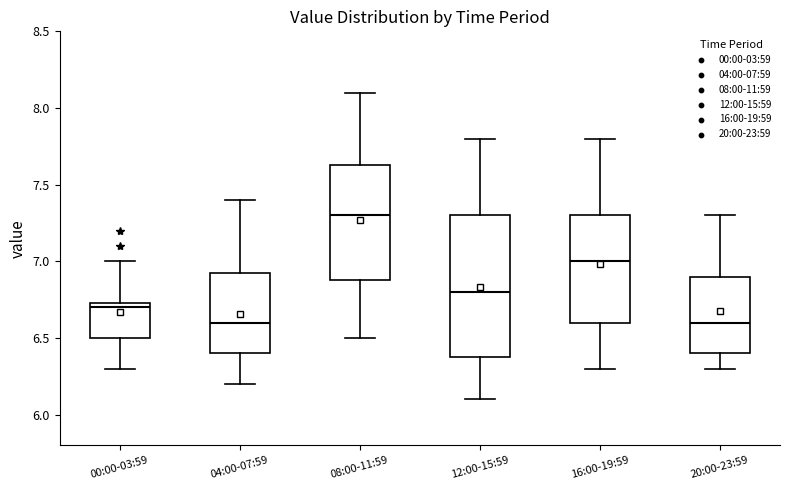

Reading left to right, read every box against the y-axis: the position of its median line, the range the box covers, and the ends of its whiskers. The values are not printed on the chart, so give them approximately, as read against the axis.

00:00-03:59: median 6.70, box 6.50 to 6.75, whiskers 6.30 to 7.00
04:00-07:59: median 6.60, box 6.40 to 6.95, whiskers 6.20 to 7.40
08:00-11:59: median 7.30, box 6.90 to 7.65, whiskers 6.50 to 8.10
12:00-15:59: median 6.80, box 6.40 to 7.30, whiskers 6.10 to 7.80
16:00-19:59: median 7.00, box 6.60 to 7.30, whiskers 6.30 to 7.80
20:00-23:59: median 6.60, box 6.40 to 6.90, whiskers 6.30 to 7.30